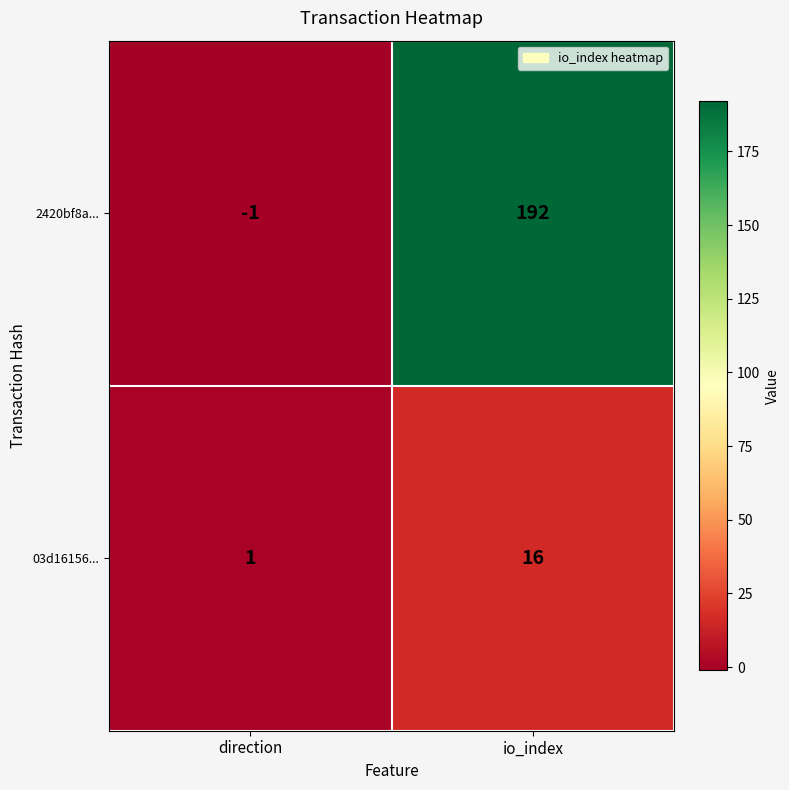

At how many categories does at least one series exceed 178?

1